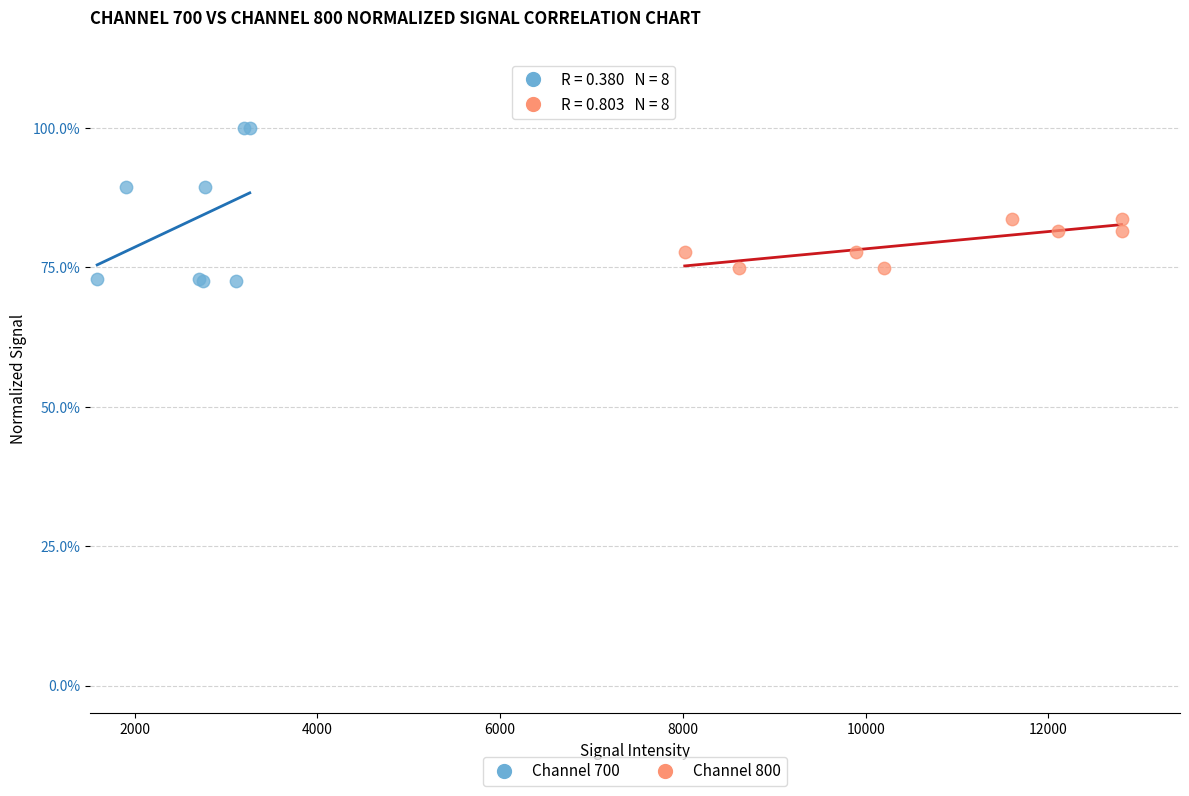

What are all the series names shown in the legend?

Channel 700, Channel 800